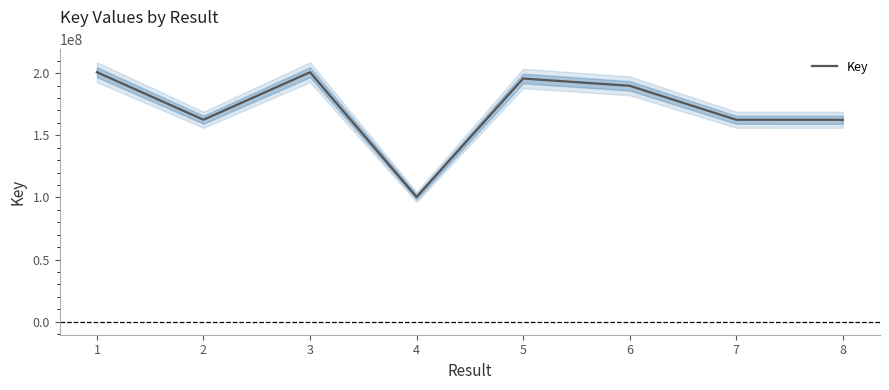

Read the value at 2, to the nearest 10.

162548520